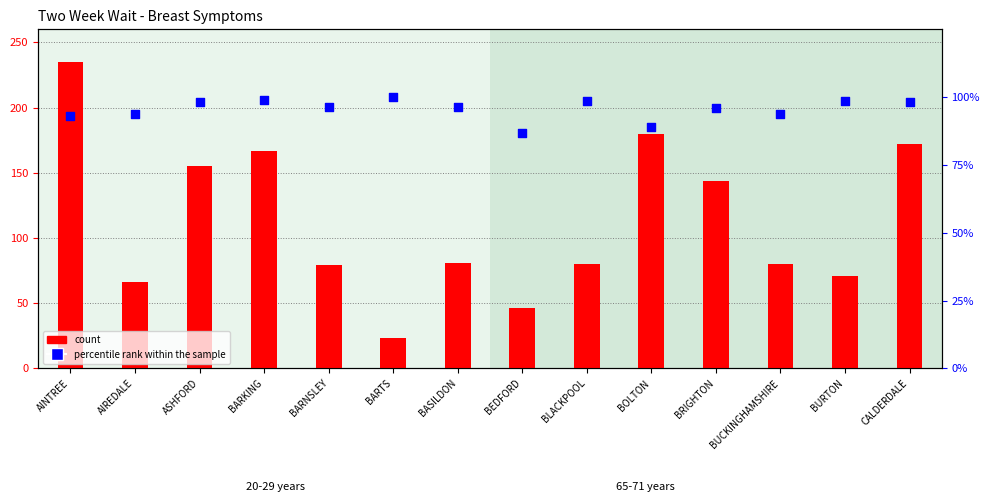

At how many categories does at least one series exceed 162?

4